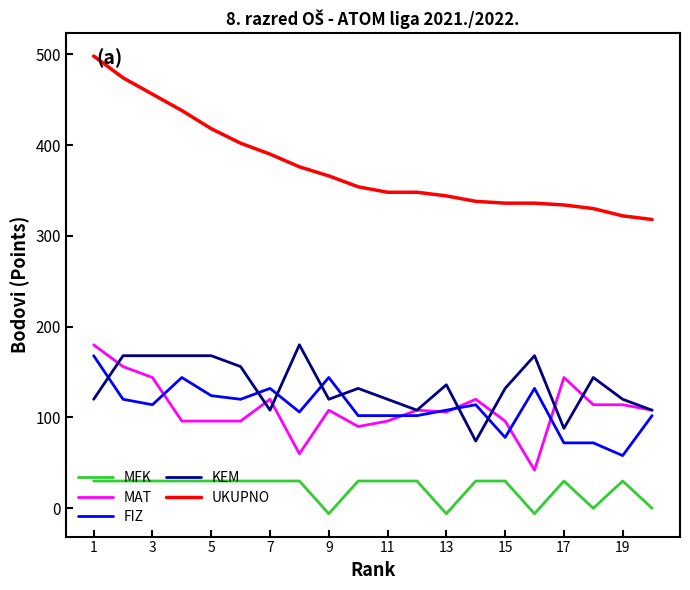

What is the greatest value displayed?

498